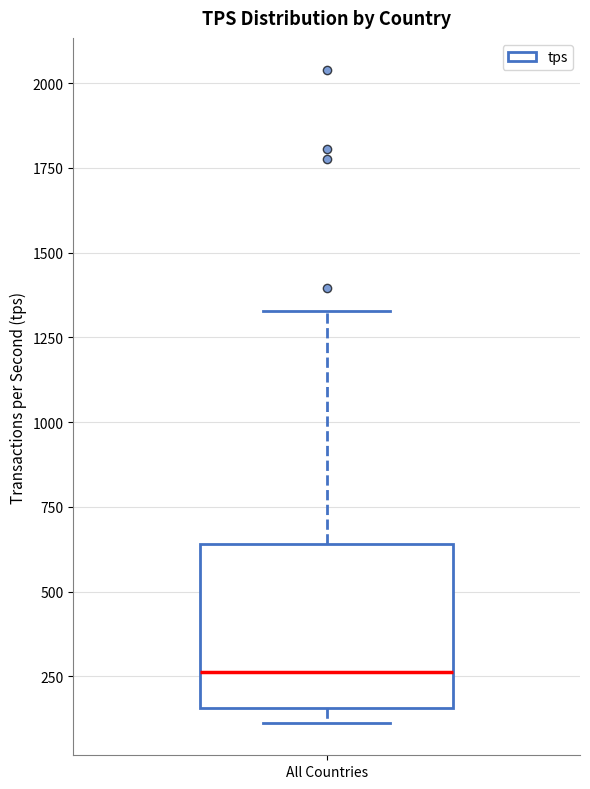

Transcribe this box plot: give where the median line is, the range the box spans, and where the two whiskers end, as read against the y-axis. The values are not printed on the chart, so give them approximately, as read against the axis.

median 250, box 150 to 650, whiskers 100 to 1350